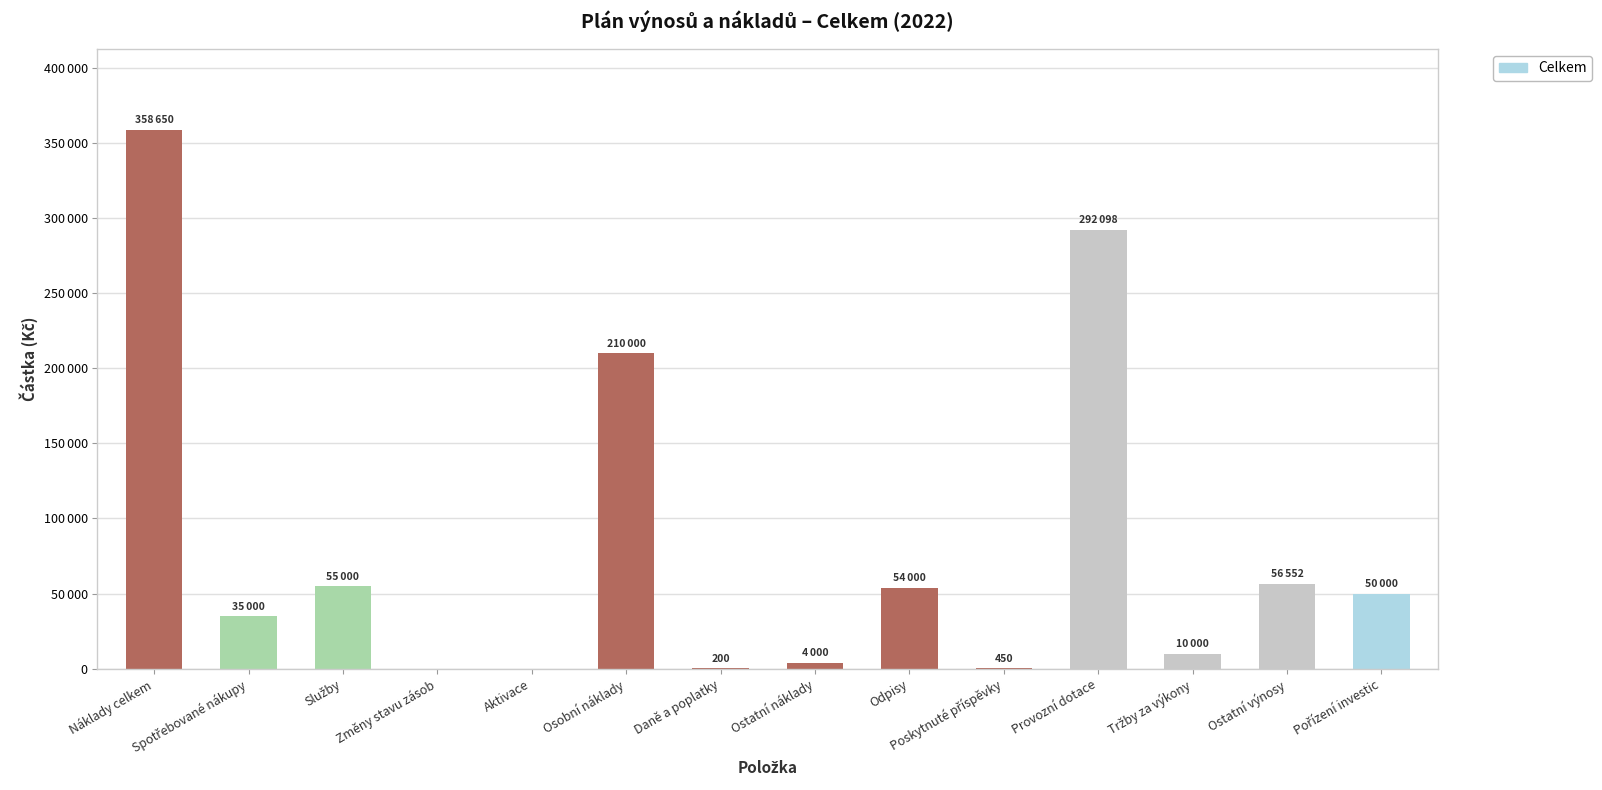

Are the bars grouped side by side (vs. stacked)?

No